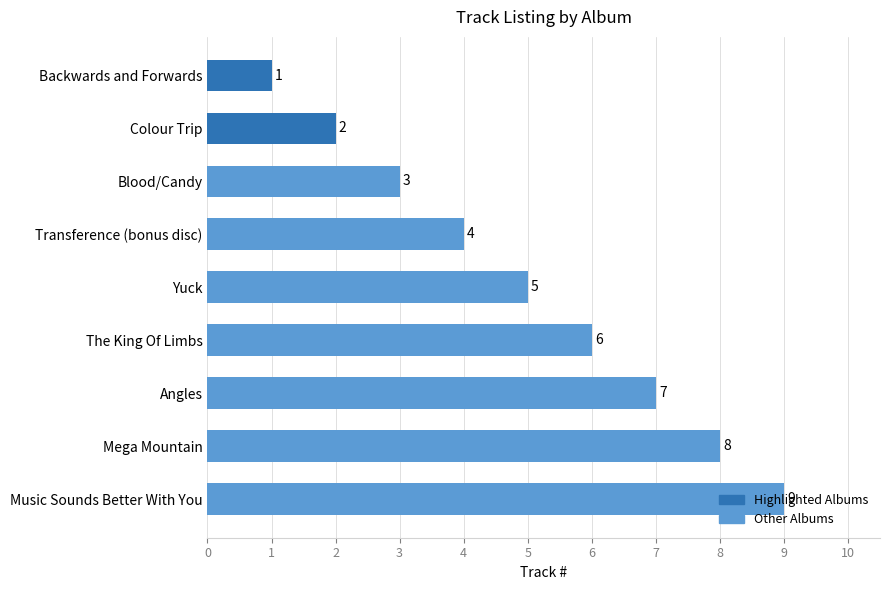

At which category does the chart reach its minimum across all series?

Backwards and Forwards